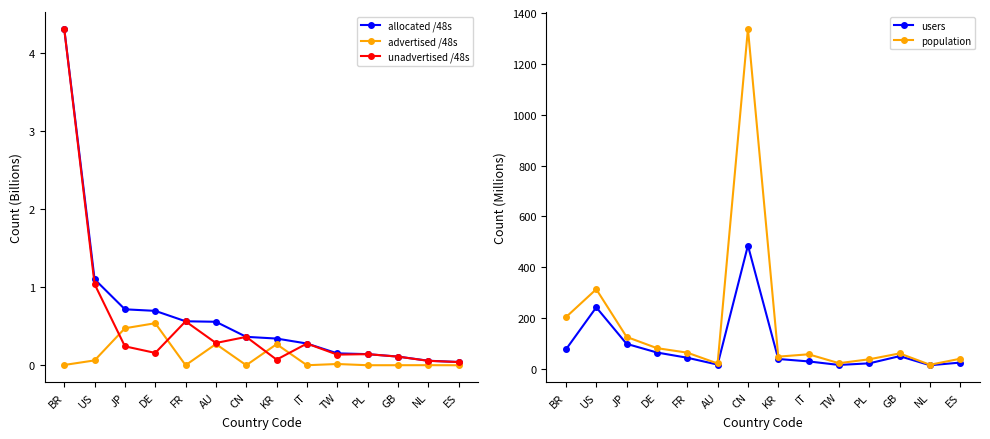

True or false: users and allocated /48s intersect in this chart.

False